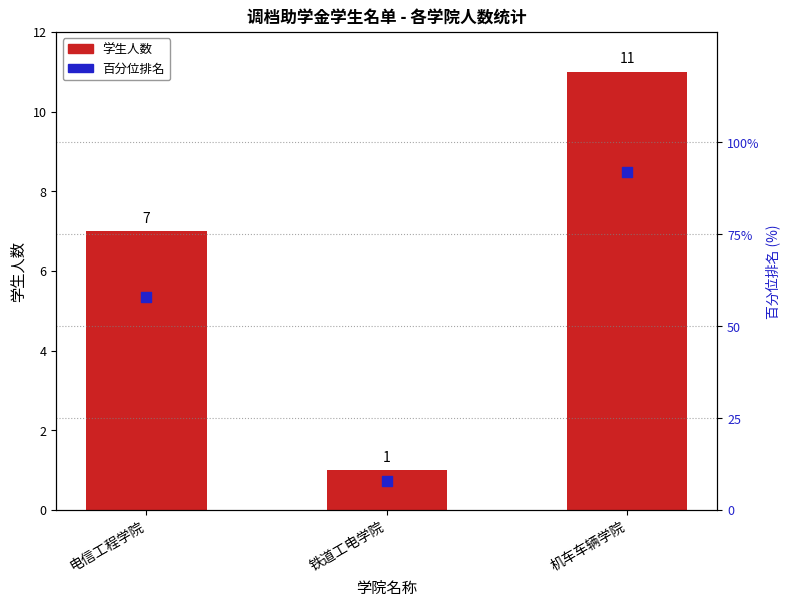

Which series reaches the minimum Y coordinate?

学生人数